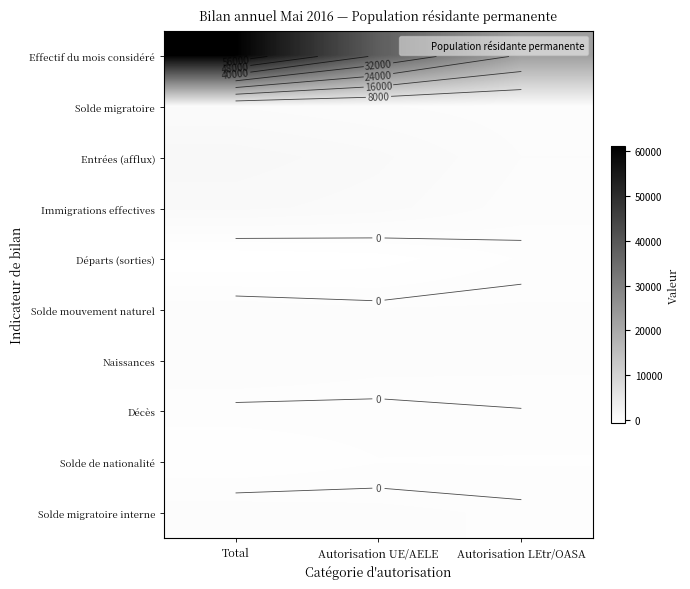

What is the maximum value shown in the chart?

61034